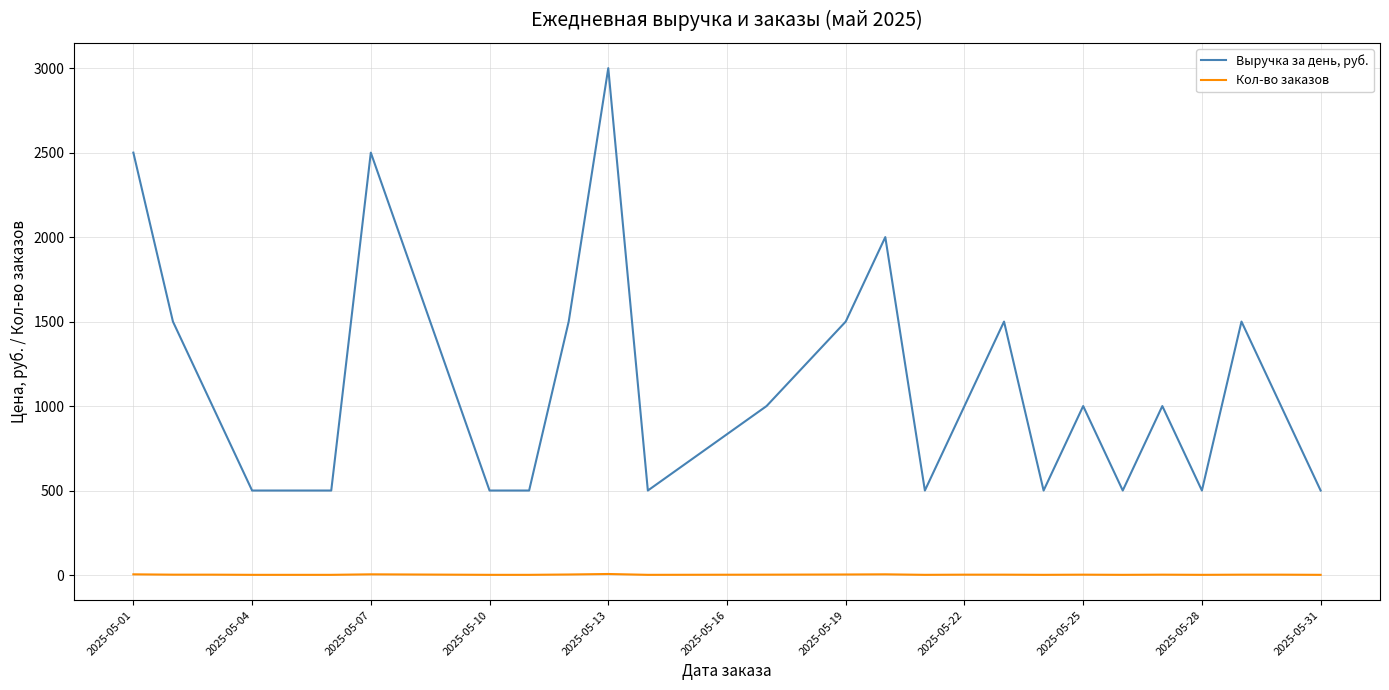

Which series has the widest spread of values?

Выручка за день, руб.